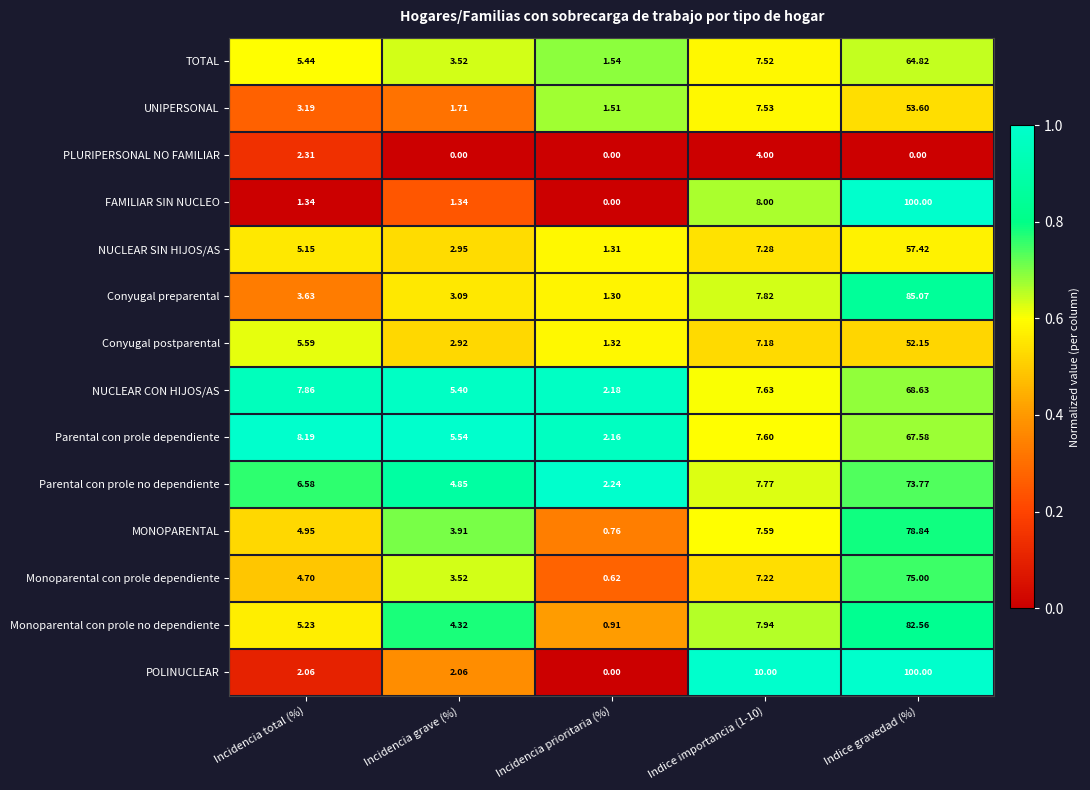

At which category does the chart reach its peak across all series?

Indice gravedad (%)